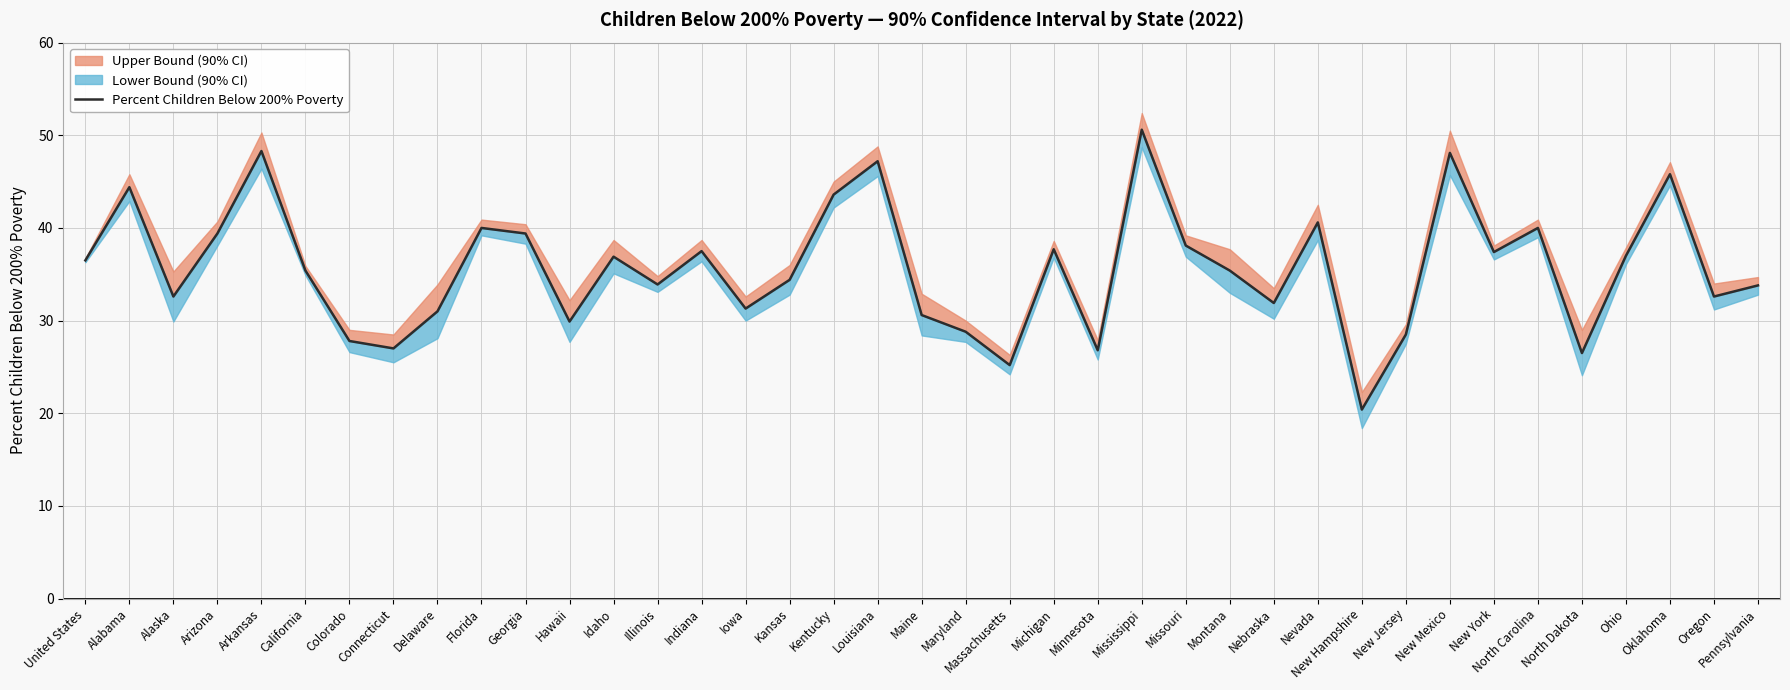

Reading left to right, extract all data points from this chart.

United States=36.5	Alabama=44.4	Alaska=32.6	Arizona=39.4	Arkansas=48.3	California=35.4	Colorado=27.8	Connecticut=27.0	Delaware=31.0	Florida=40.0	Georgia=39.4	Hawaii=29.9	Idaho=36.9	Illinois=33.9	Indiana=37.5	Iowa=31.3	Kansas=34.4	Kentucky=43.6	Louisiana=47.2	Maine=30.6	Maryland=28.8	Massachusetts=25.2	Michigan=37.7	Minnesota=26.8	Mississippi=50.6	Missouri=38.1	Montana=35.4	Nebraska=31.9	Nevada=40.6	New Hampshire=20.4	New Jersey=28.5	New Mexico=48.1	New York=37.4	North Carolina=40.0	North Dakota=26.5	Ohio=37.0	Oklahoma=45.8	Oregon=32.6	Pennsylvania=33.8